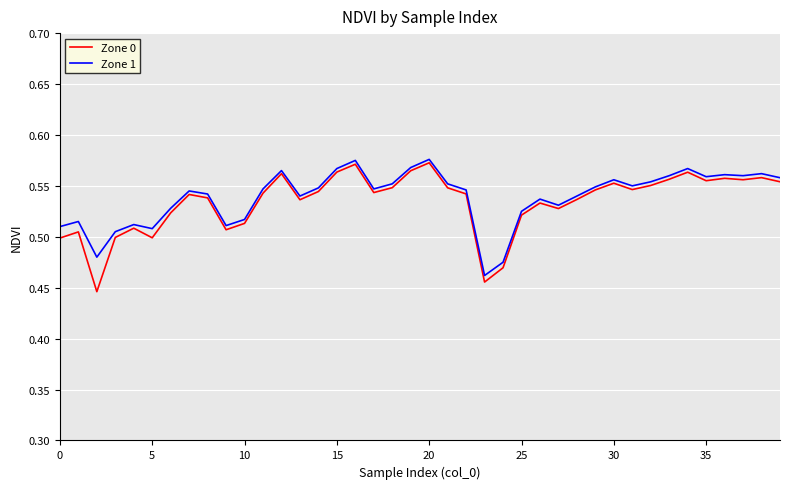

Which series has the largest range (max minus min)?

Zone 0